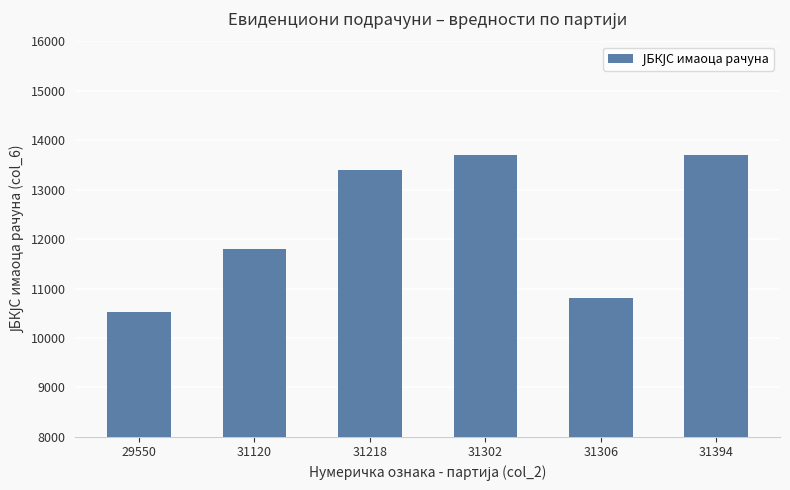

True or false: the data shows 13400 at 31218.

True